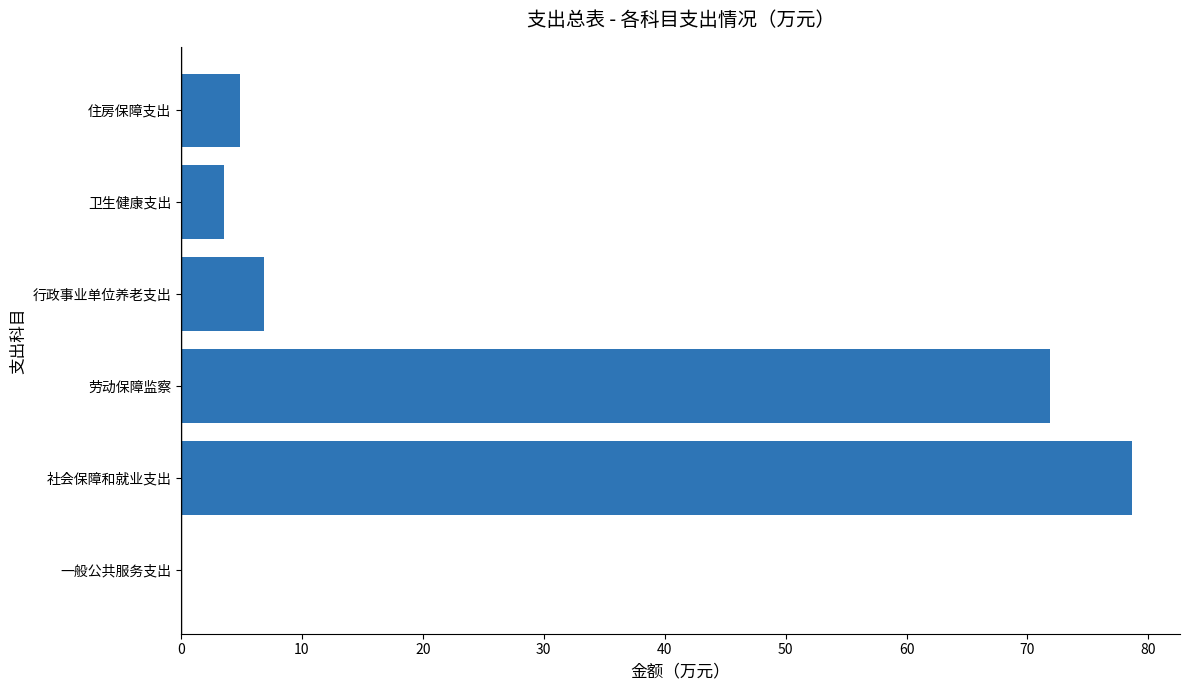

Are the bars horizontal?

Yes